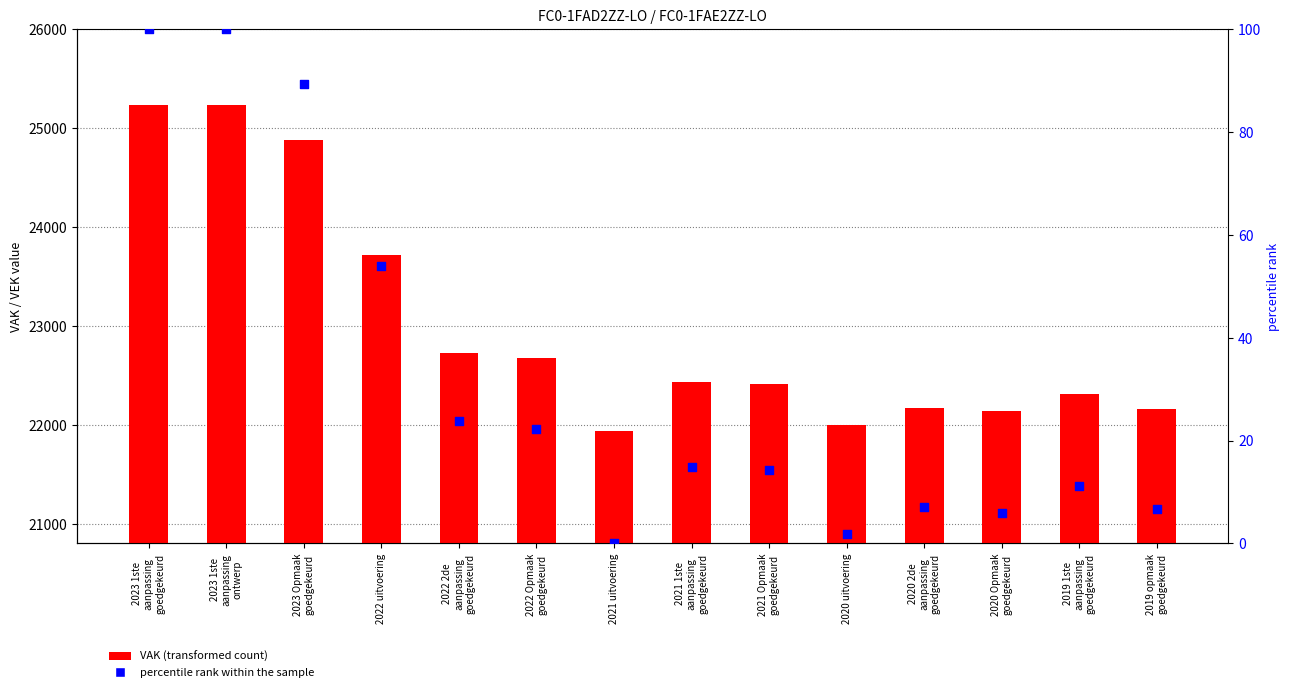

Which series contains the lowest Y value?

percentile rank within the sample